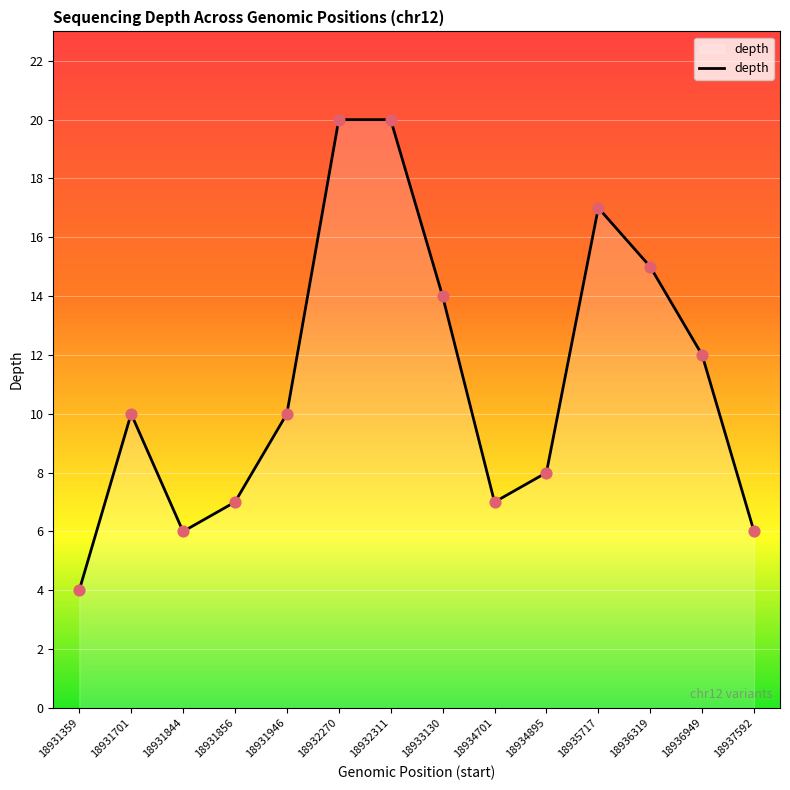

What is the change in value from 18931946 to 18933130?

+4